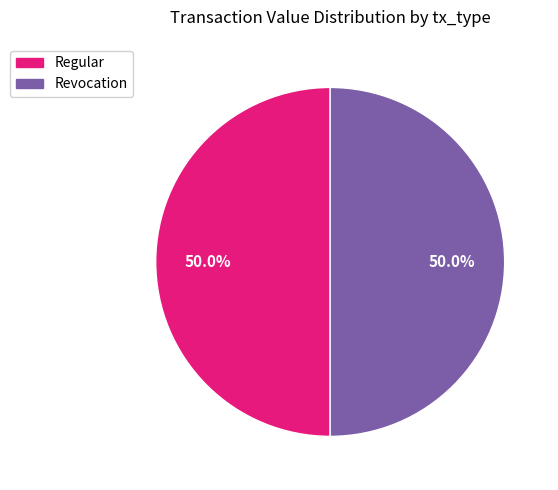

Is the sum of Regular and Revocation greater than half?

Yes